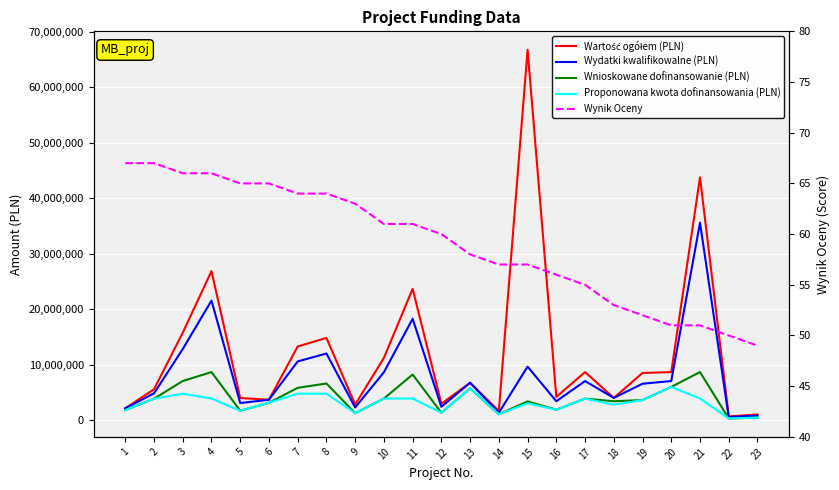

What is the value of the Wartość ogółem (PLN) point at the 20th from the left?

8658185.0